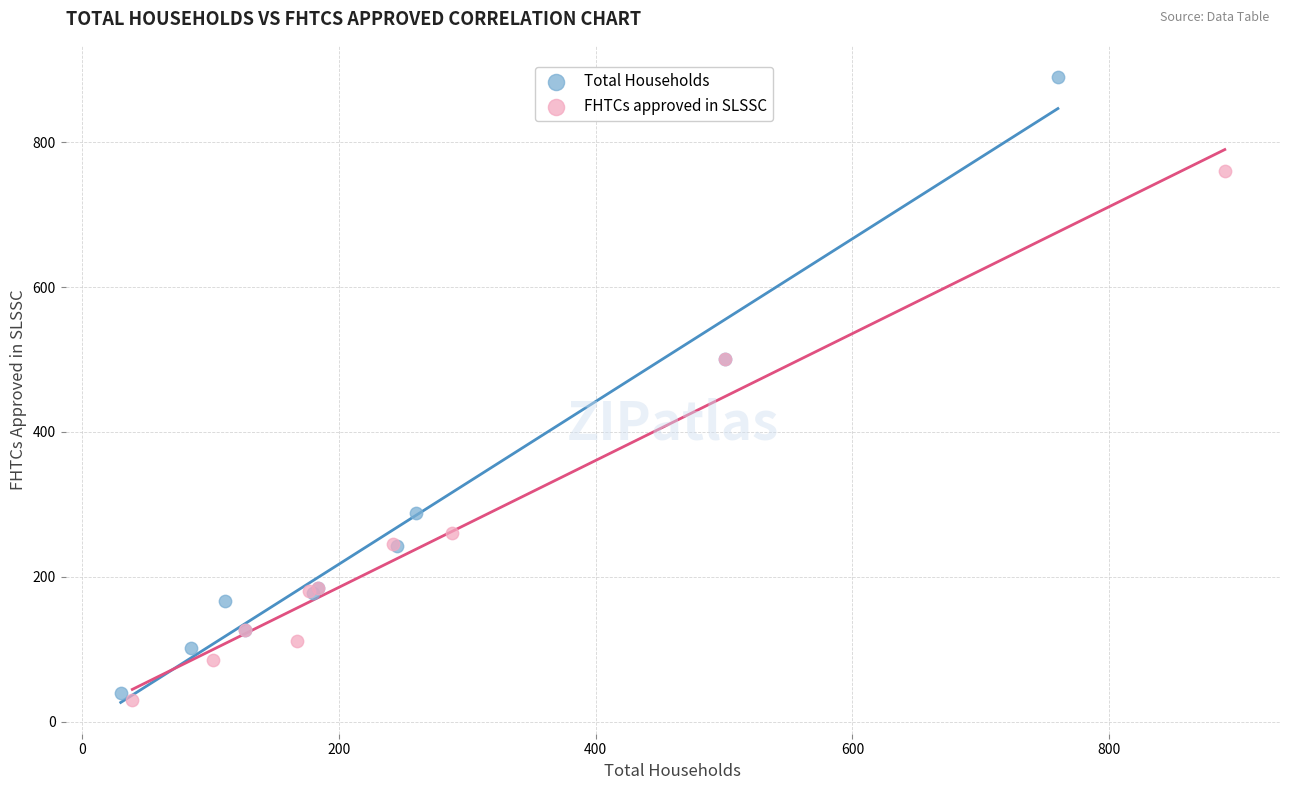

Which series has the largest Y range (max minus min)?

Total Households